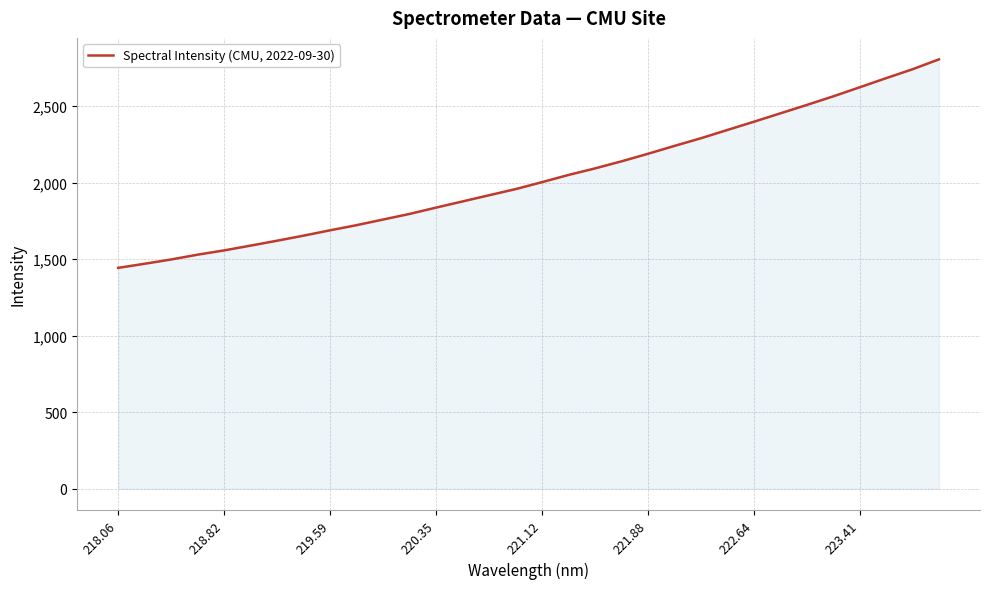

What is the smallest value displayed?

1443.2